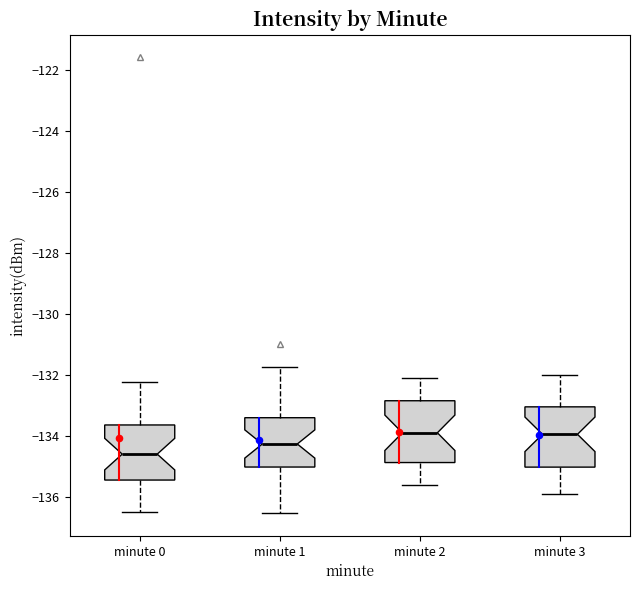

Reading left to right, read every box against the y-axis: the position of its median line, the range the box covers, and the ends of its whiskers. The values are not printed on the chart, so give them approximately, as read against the axis.

minute 0: median -134.6, box -135.4 to -133.6, whiskers -136.6 to -132.2
minute 1: median -134.2, box -135.0 to -133.4, whiskers -136.6 to -131.8
minute 2: median -133.8, box -134.8 to -132.8, whiskers -135.6 to -132.0
minute 3: median -134.0, box -135.0 to -133.0, whiskers -135.8 to -132.0